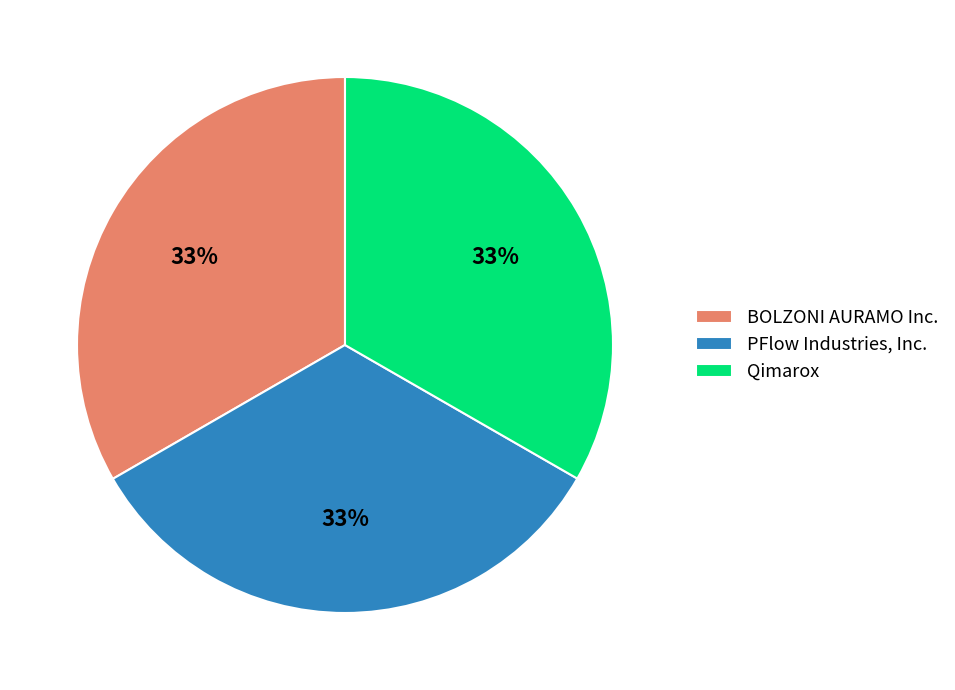

What percentage is the Qimarox slice, to the nearest percent?

33%